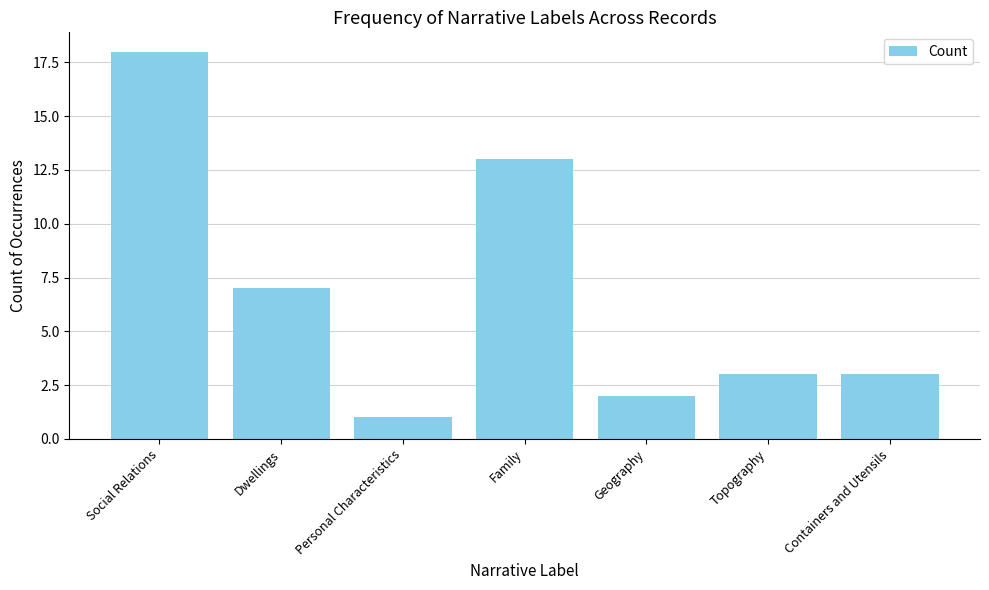

At which label does the data first exceed 3?

Social Relations